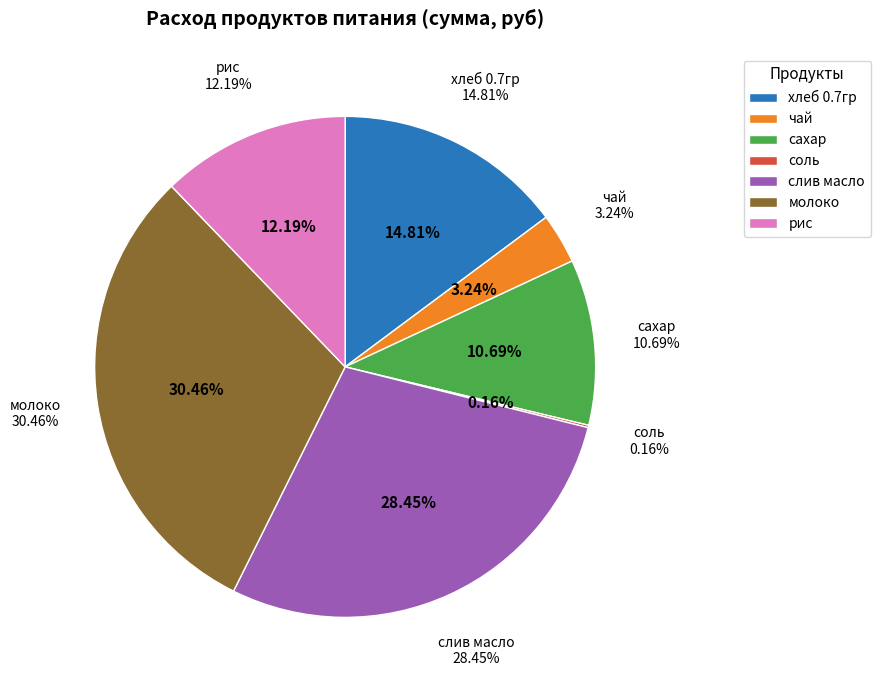

To the nearest percent, what is the difference between the largest and smallest slice percentages?

30%